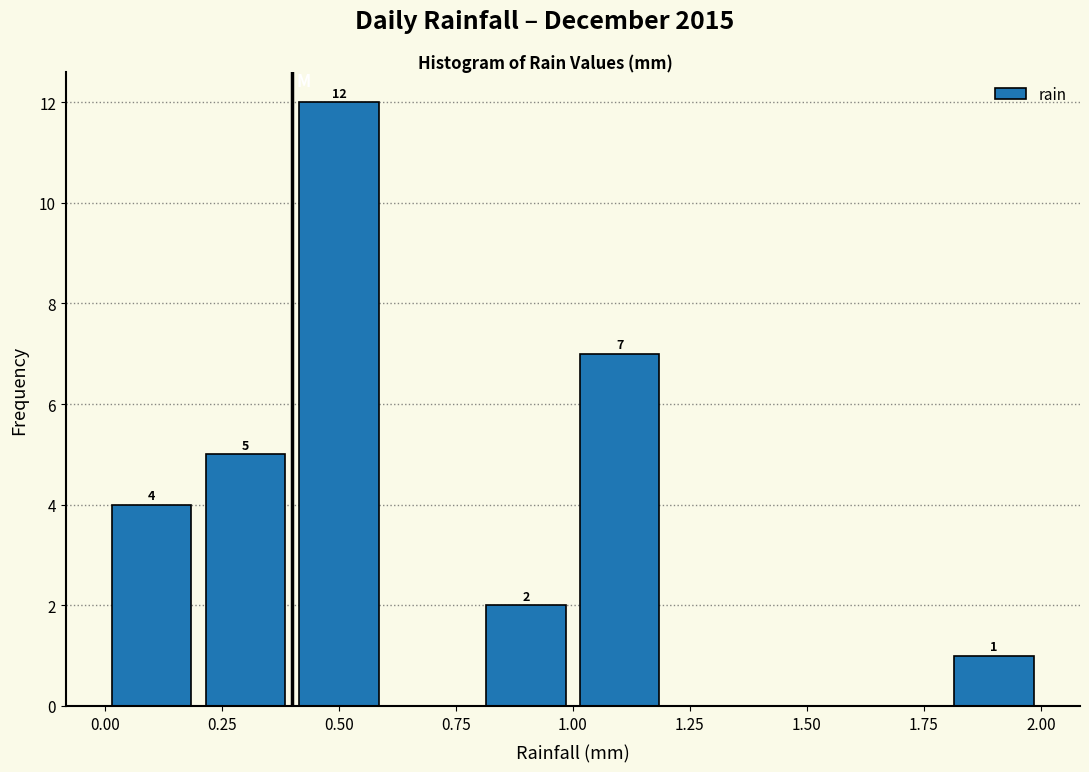

Which range on the x-axis has the tallest bar?

0.4 to 0.6